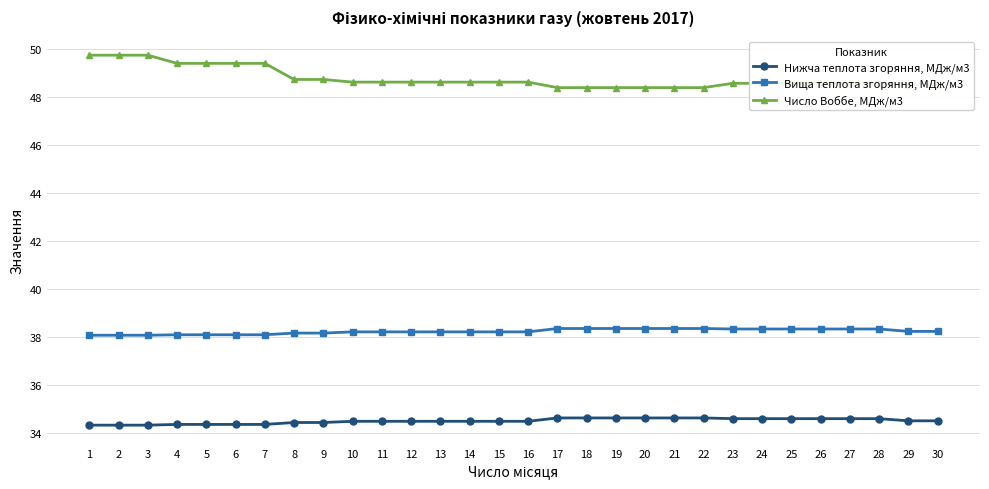

At how many categories does at least one series exceed 42?

30